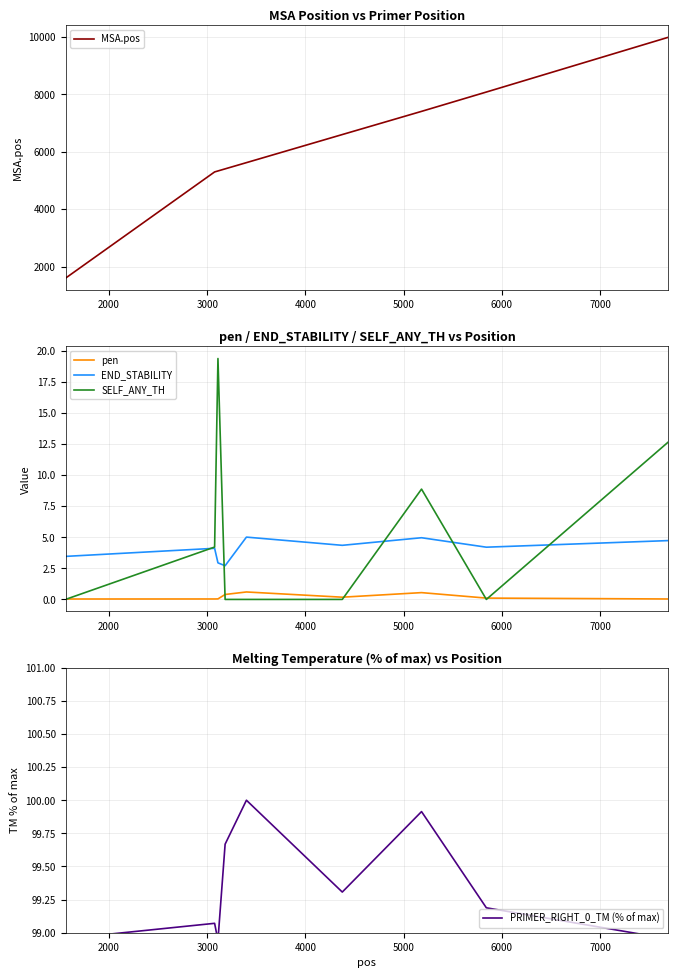

True or false: pen and END_STABILITY intersect in this chart.

False